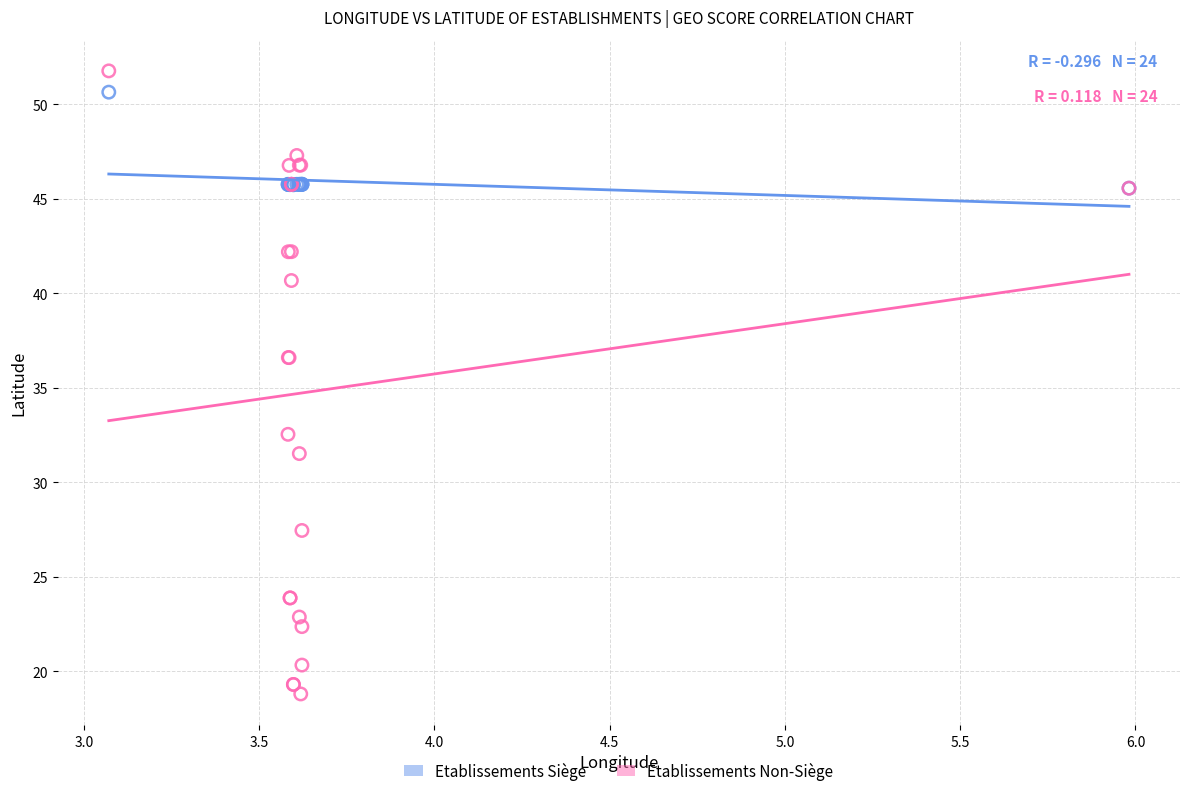

Which series contains the lowest Y value?

Etablissements Non-Siège